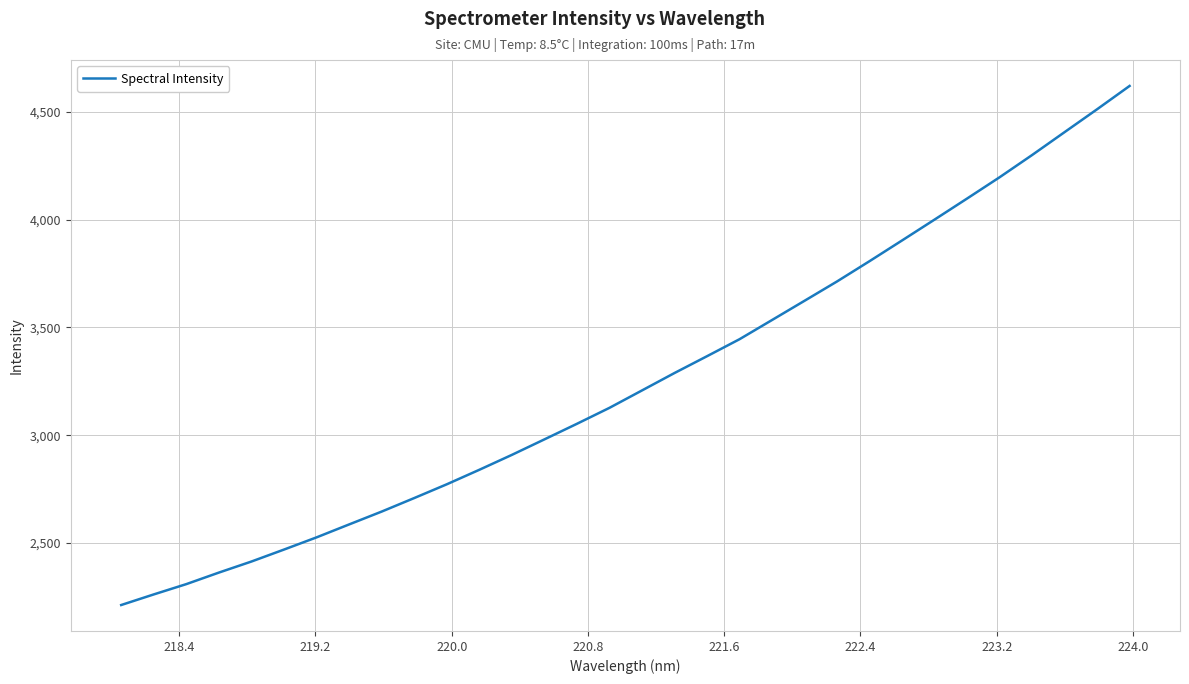

What is the minimum value shown in the chart?

2212.9